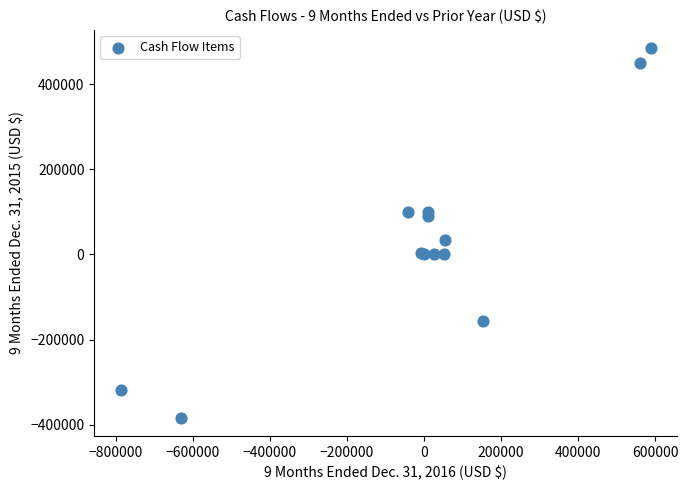

What Y value in the scatter plot is closest to 50324?

34253